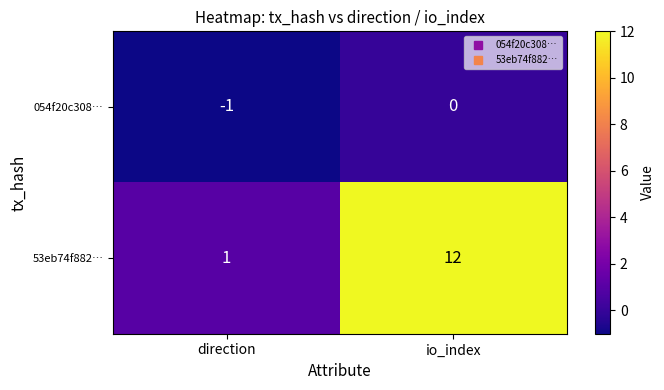

Is it true that 054f20c308… equals -1 at io_index?

False